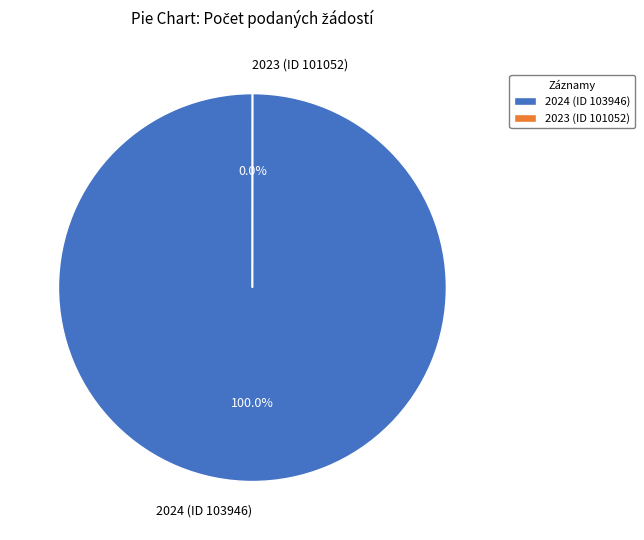

Which slice is the largest?

2024 (ID 103946)